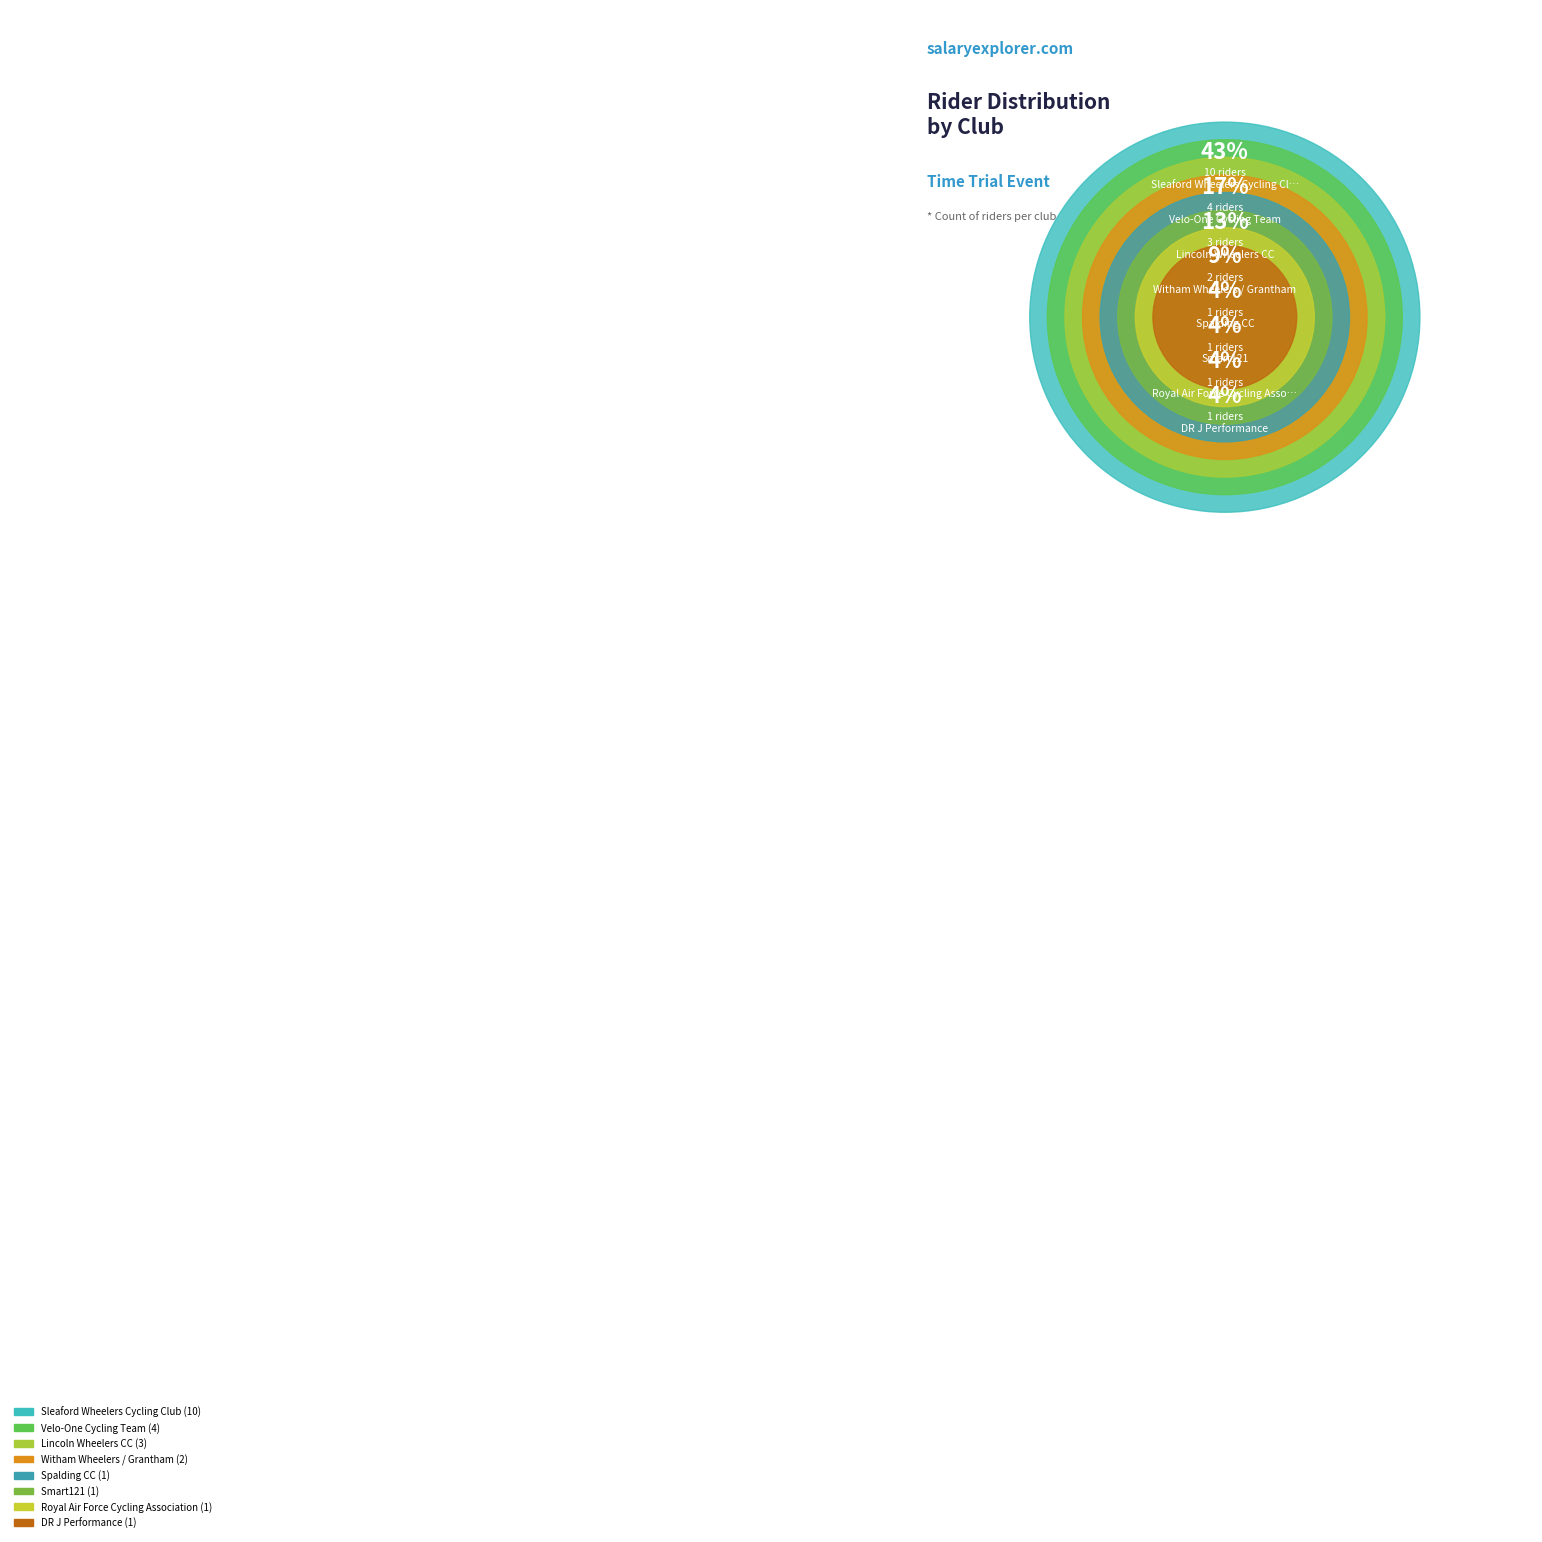

What is the ratio of the value at Velo-One Cycling Team to the value at Lincoln Wheelers CC?

1.3